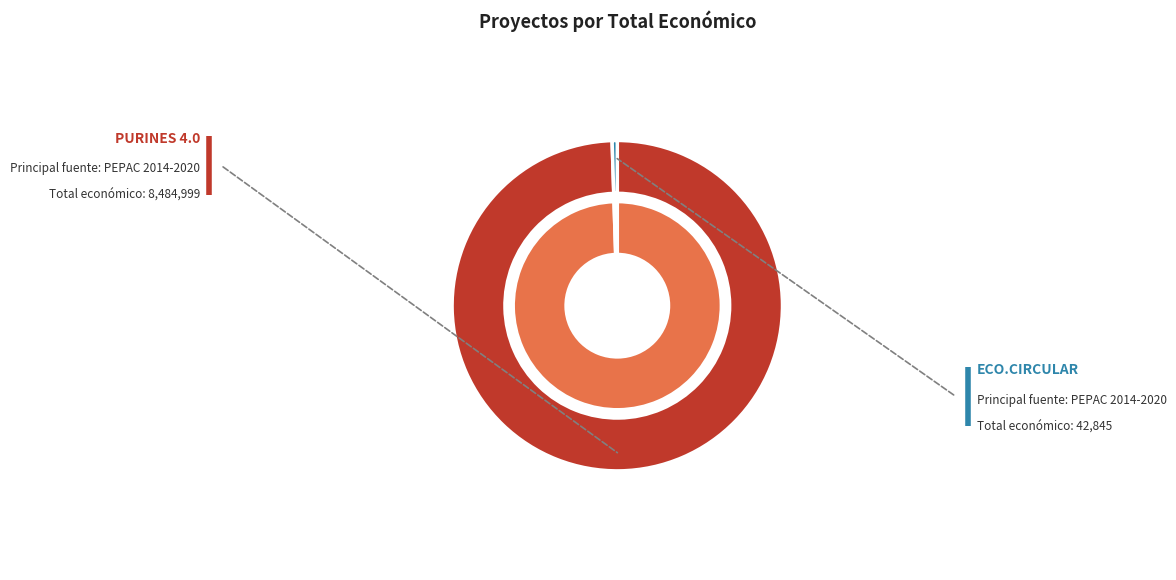

How many segments does this pie chart have?

2